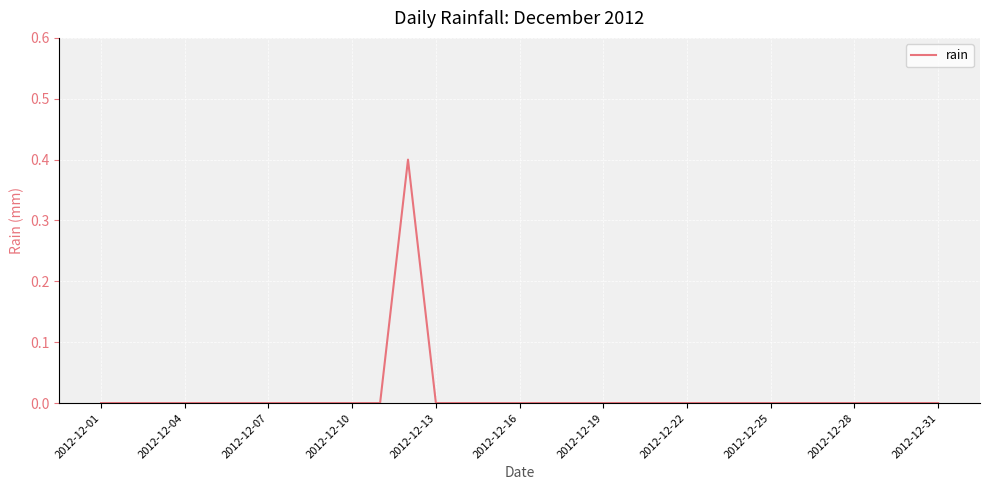

What is the greatest value displayed?

0.4